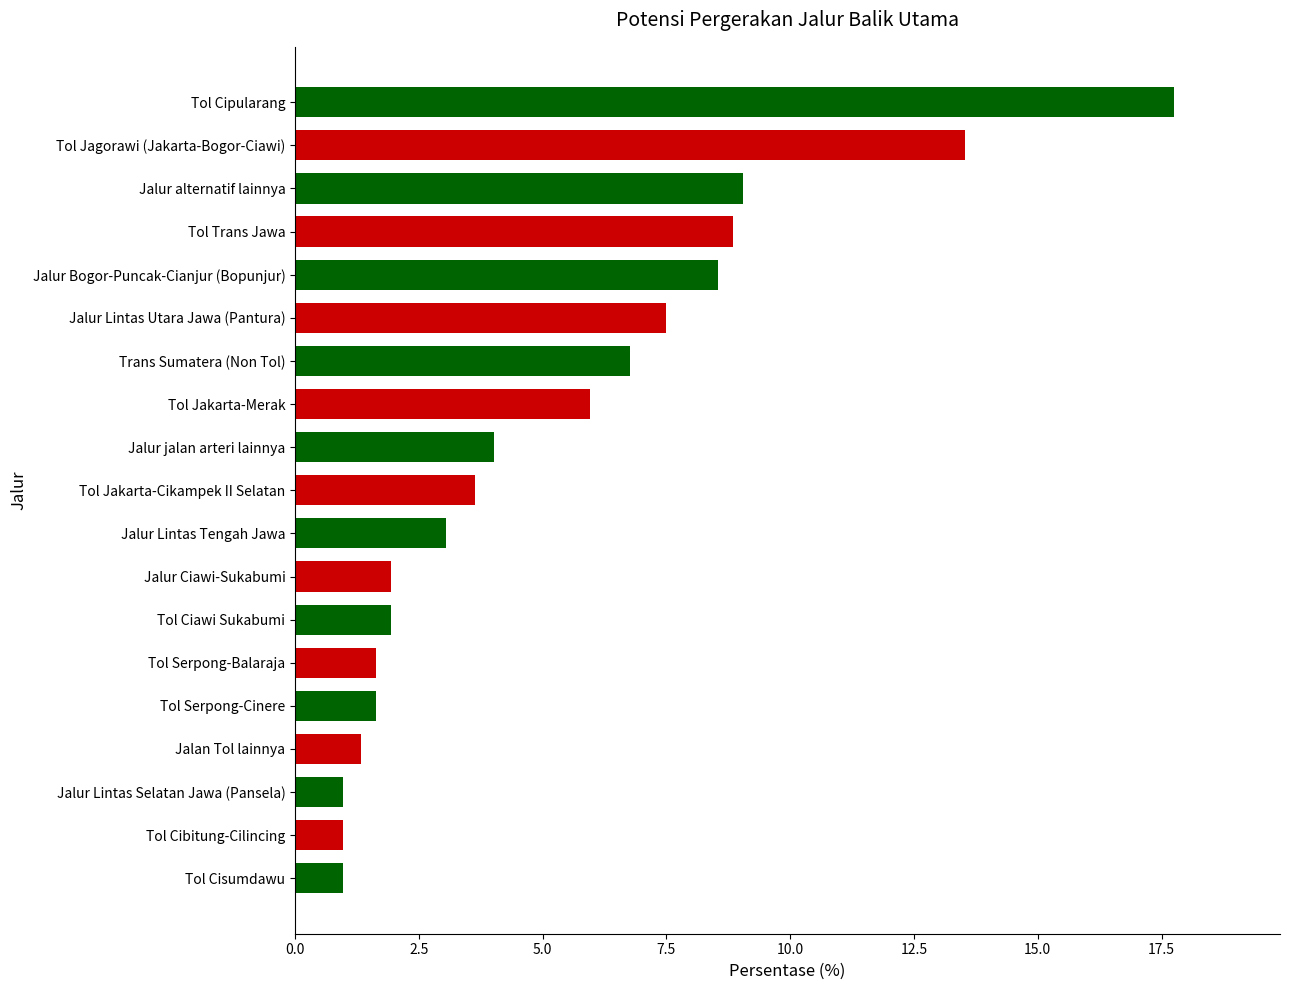

How many categories are shown in the chart?

19